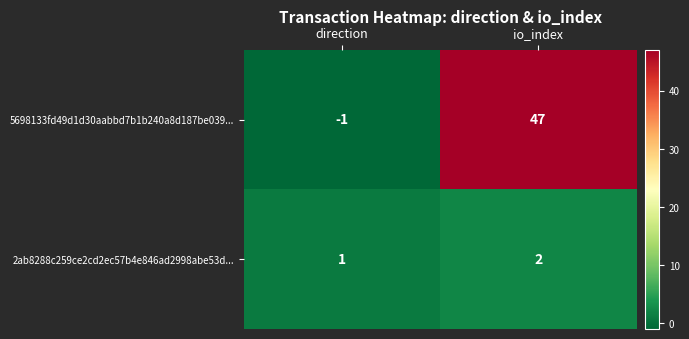

What is the greatest value displayed?

47